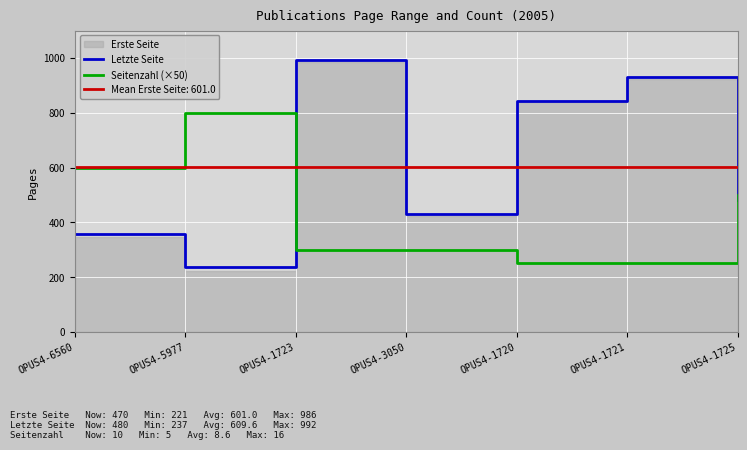

Where does the Seitenzahl (×50) series first go above 300?

OPUS4-6560